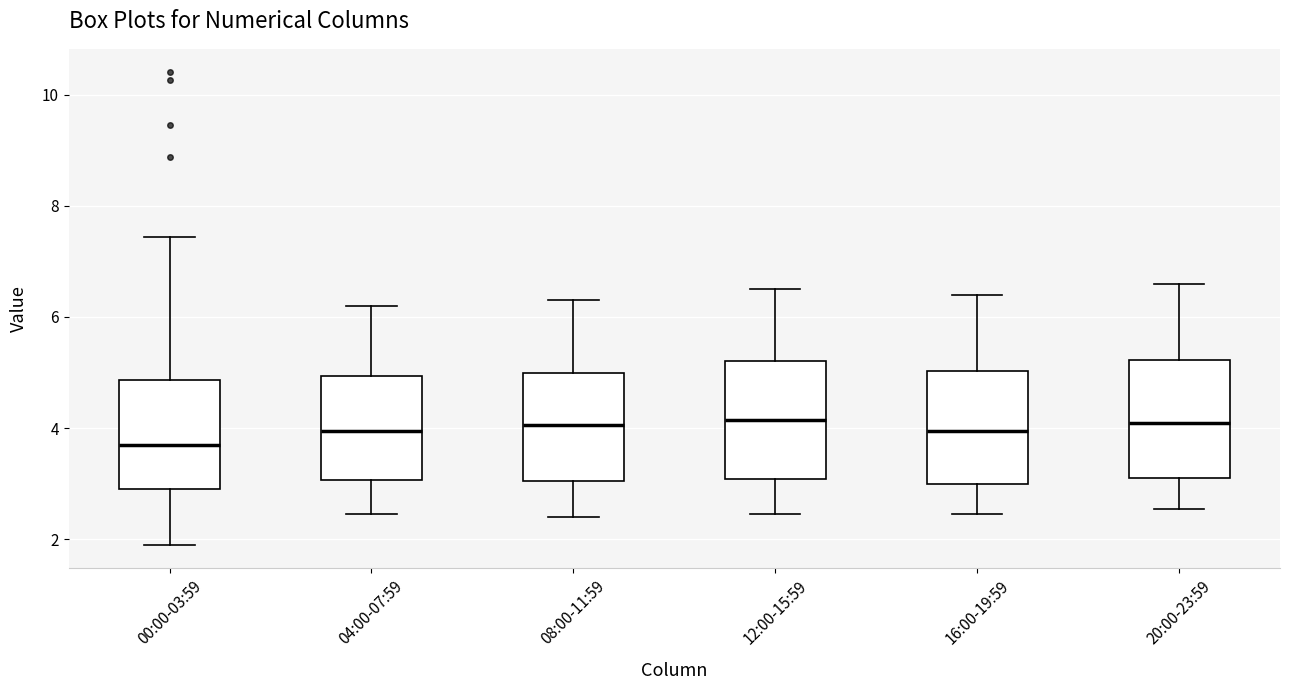

Reading left to right, read every box against the y-axis: the position of its median line, the range the box covers, and the ends of its whiskers. The values are not printed on the chart, so give them approximately, as read against the axis.

00:00-03:59: median 3.6, box 2.8 to 4.8, whiskers 2.0 to 7.4
04:00-07:59: median 4.0, box 3.0 to 5.0, whiskers 2.4 to 6.2
08:00-11:59: median 4.0, box 3.0 to 5.0, whiskers 2.4 to 6.4
12:00-15:59: median 4.2, box 3.0 to 5.2, whiskers 2.4 to 6.6
16:00-19:59: median 4.0, box 3.0 to 5.0, whiskers 2.4 to 6.4
20:00-23:59: median 4.2, box 3.2 to 5.2, whiskers 2.6 to 6.6